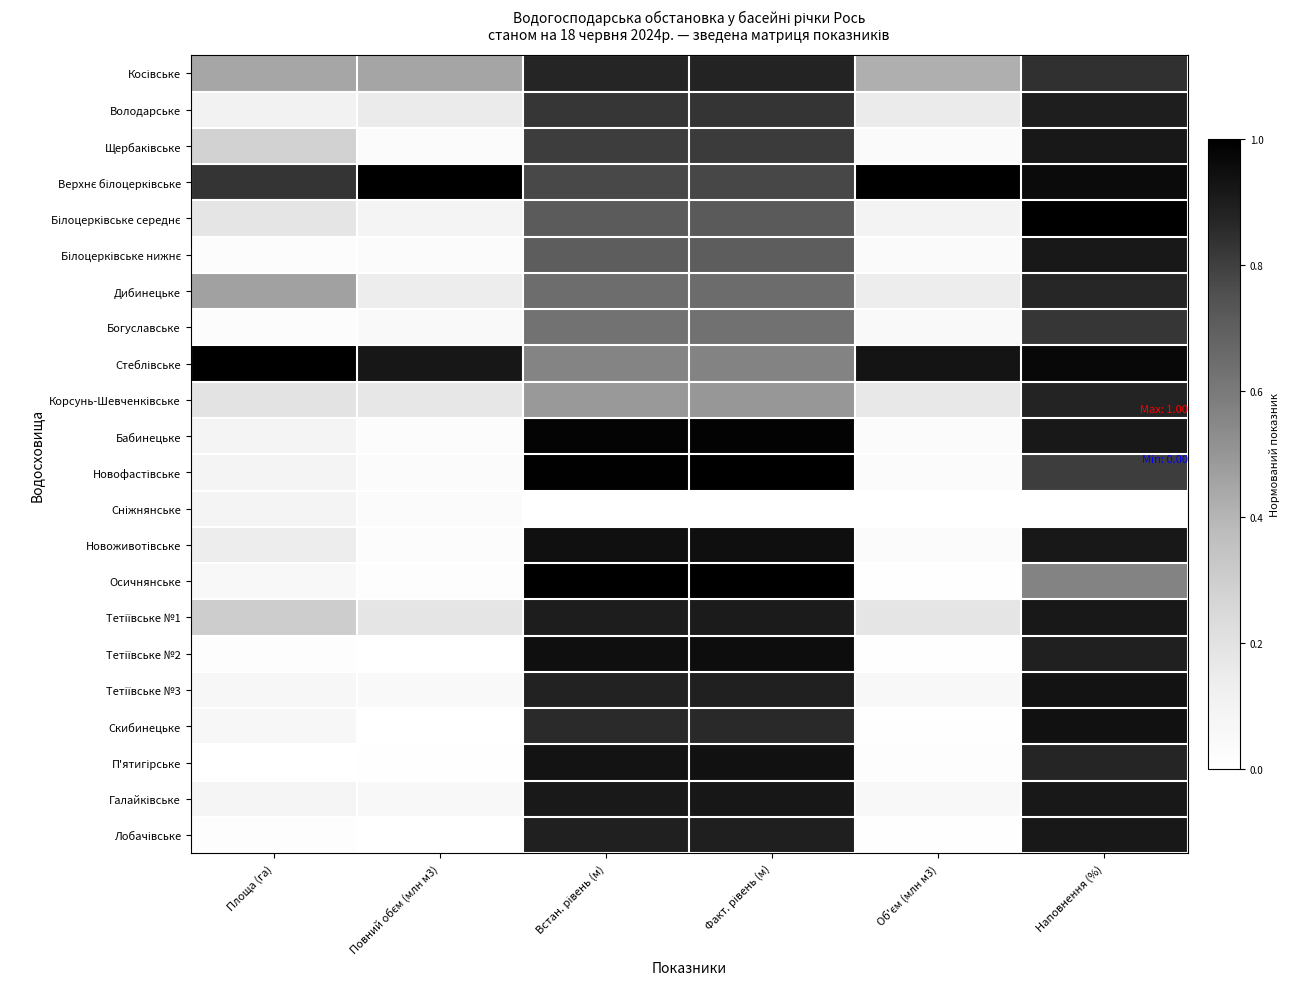

Is the value of Скибинецьке at Об'єм (млн м3) greater than the value of Корсунь-Шевченківське at Площа (га)?

No